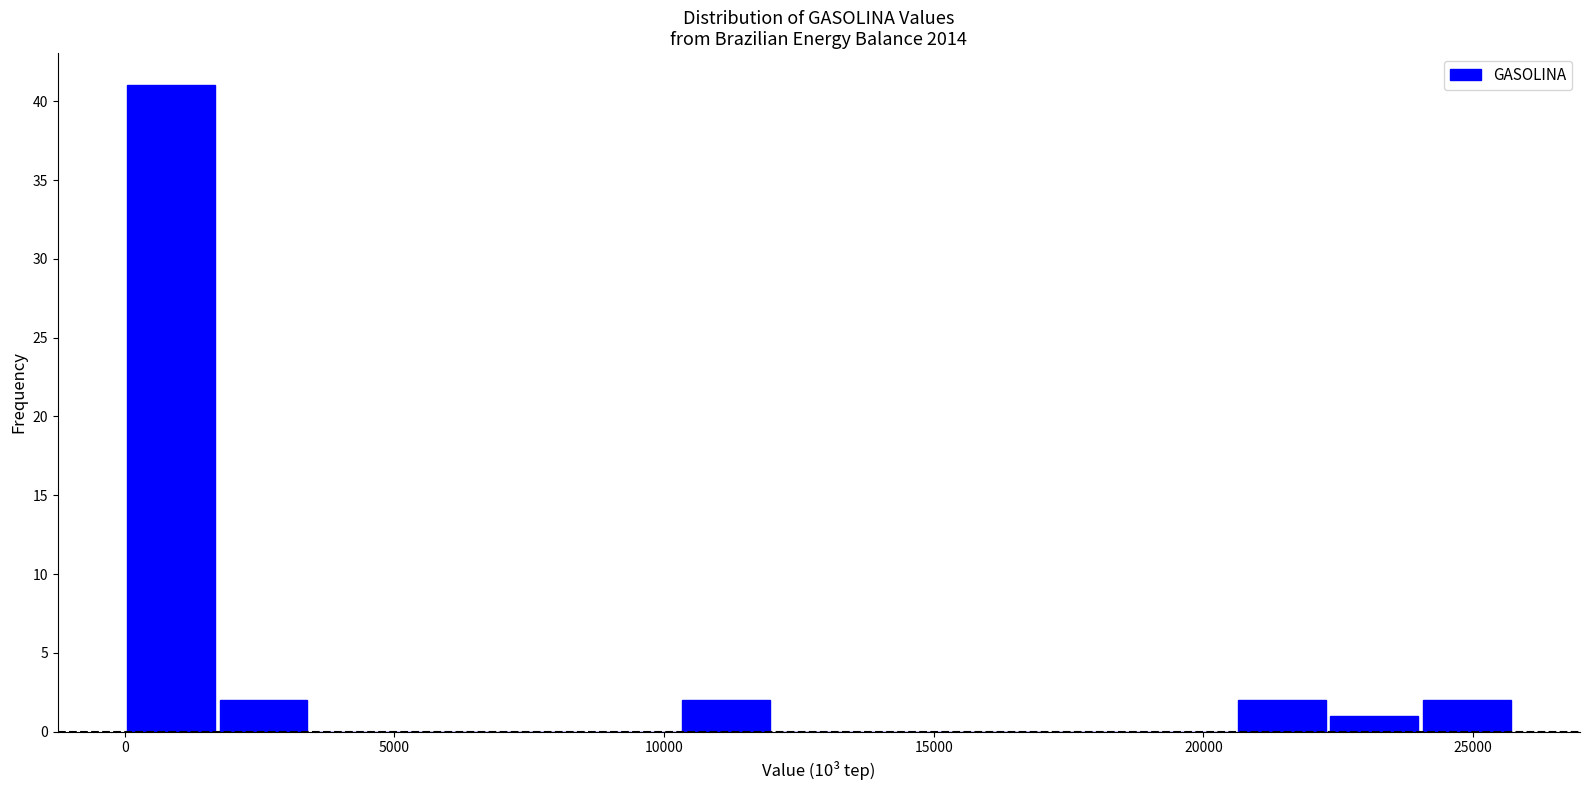

Read against the x-axis, roughly where is the centre of the tallest bar?

1000